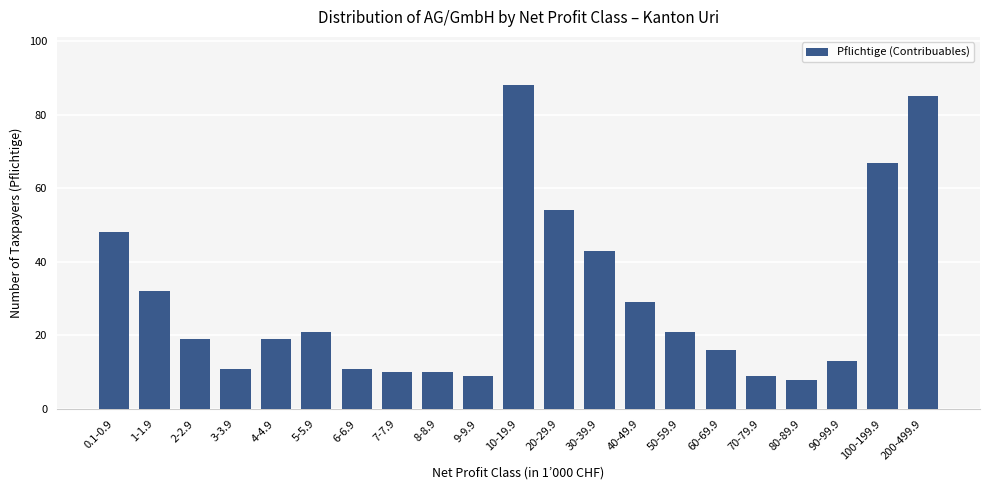

What is the label of the 15th bar from the left?

50-59.9